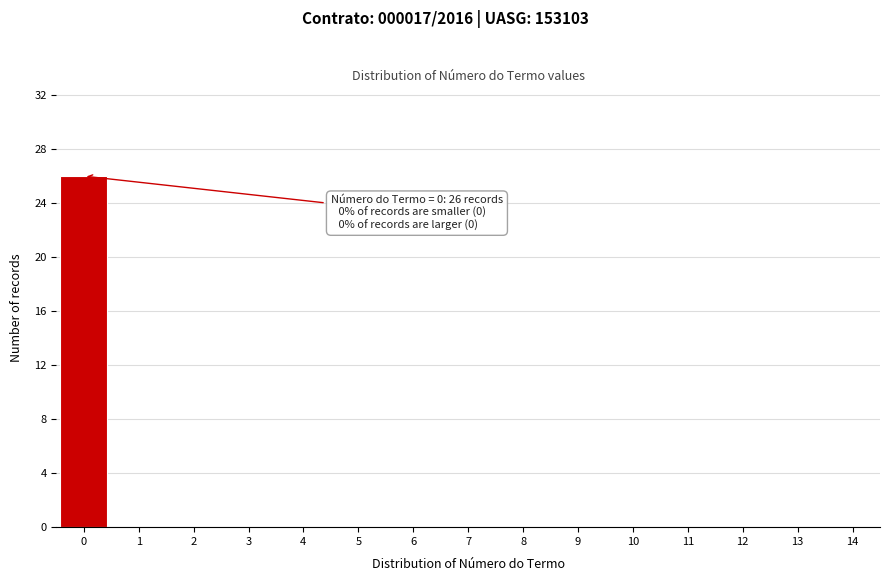

Which range on the x-axis has the tallest bar?

-0.5 to 0.5